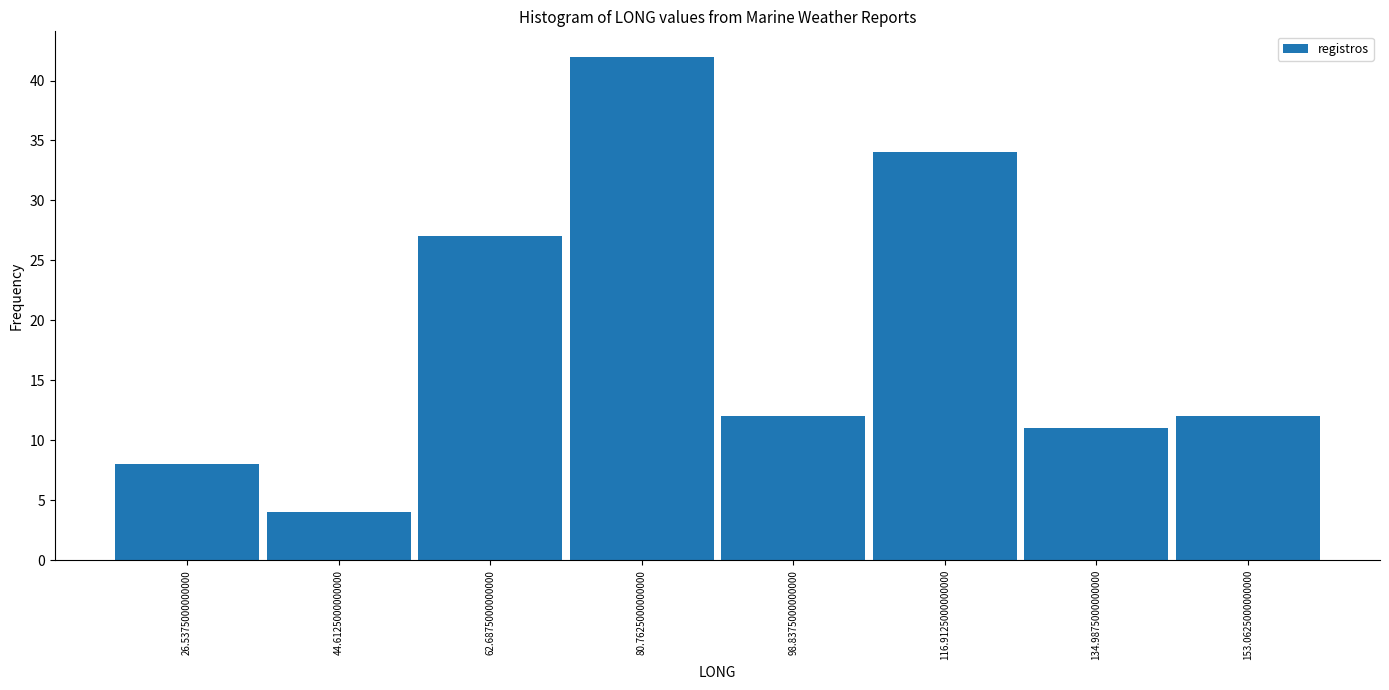

What is the height of the bar covering 36 to 54 on the x-axis? Neither the bar edges nor the heights are printed on the chart, so give them approximately, as read against the axes.

4